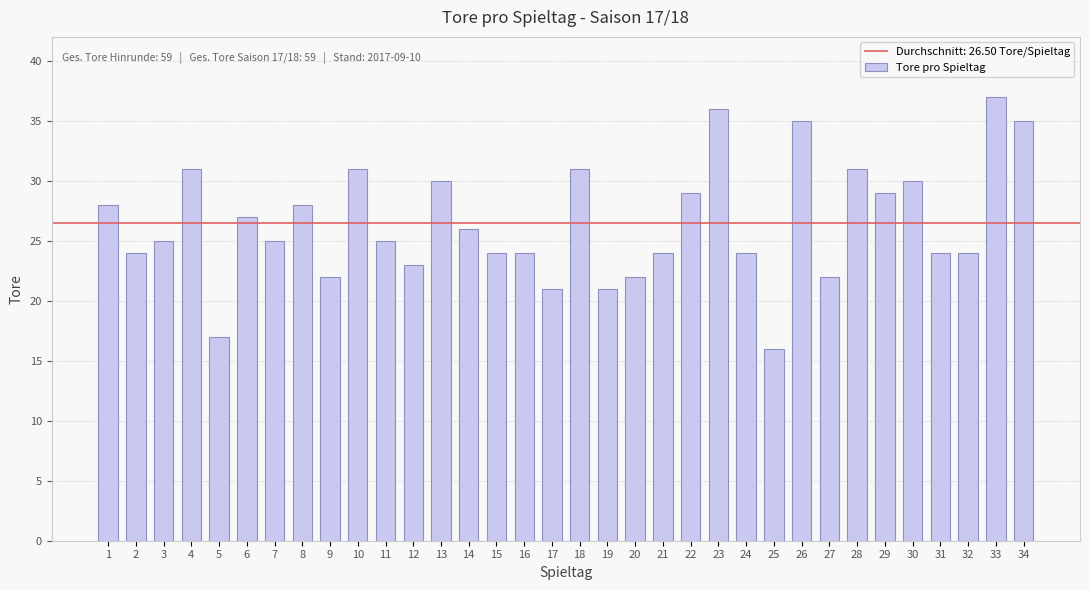

What is the greatest value displayed?

37